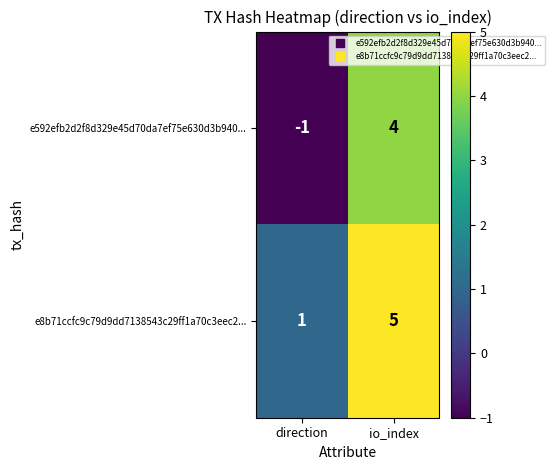

Which series has the largest total across all categories?

e8b71ccfc9c79d9dd7138543c29ff1a70c3eec2...